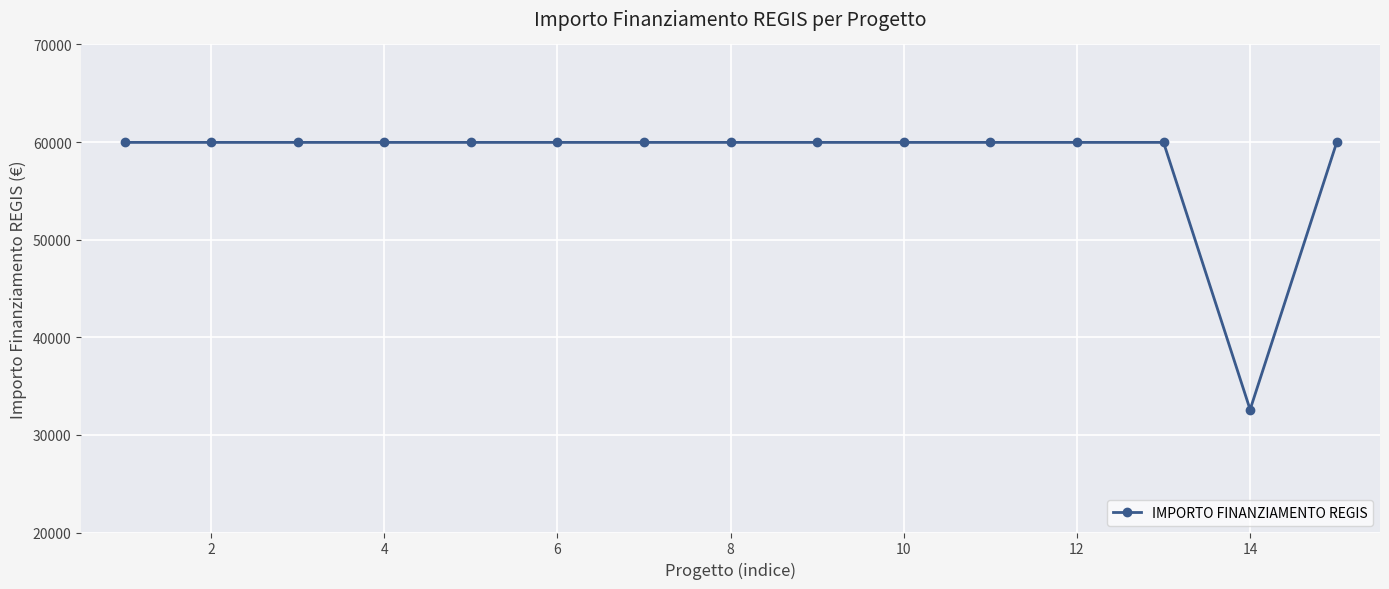

What is the maximum value shown in the chart?

59966